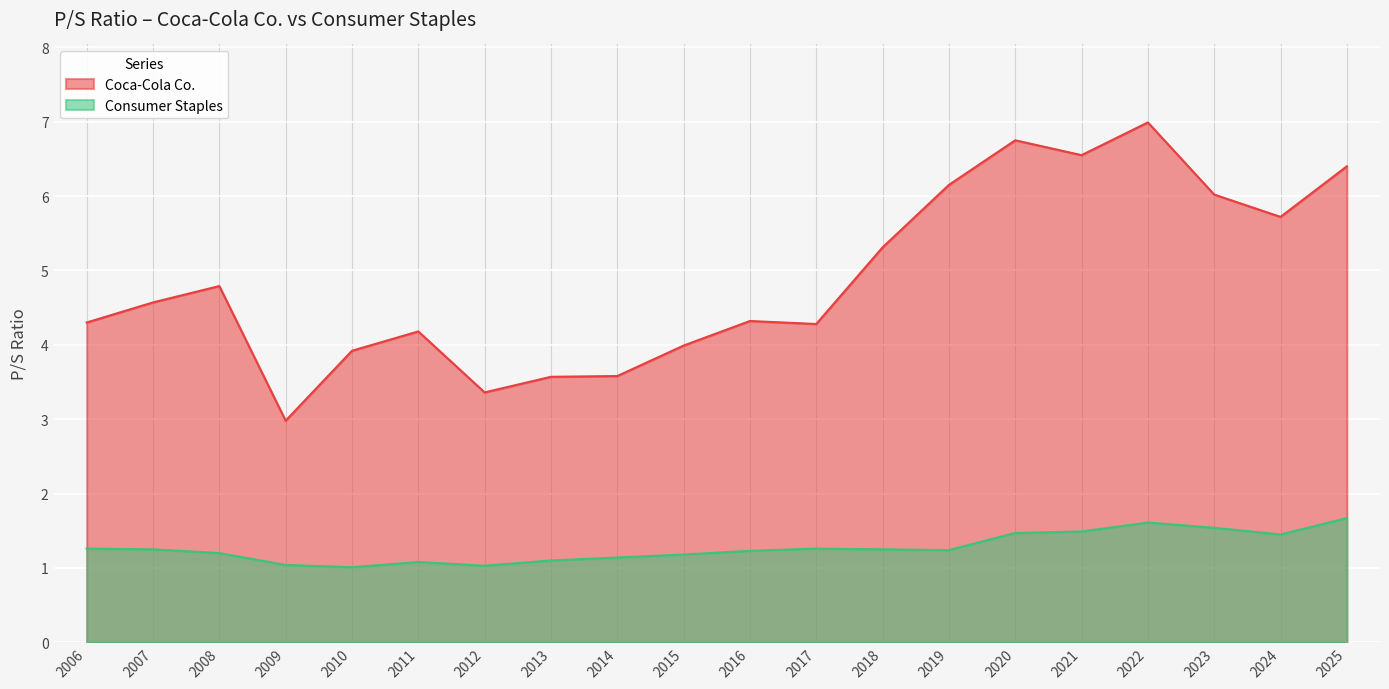

List the series in order of their overall mean, highest first.

Coca-Cola Co., Consumer Staples